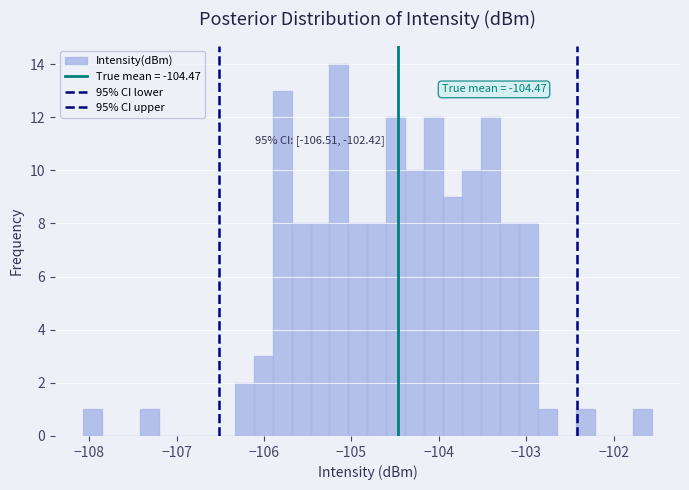

Around what value on the x-axis is the tallest bar? Give the approximate position of its centre, as read against the axis.

-105.1